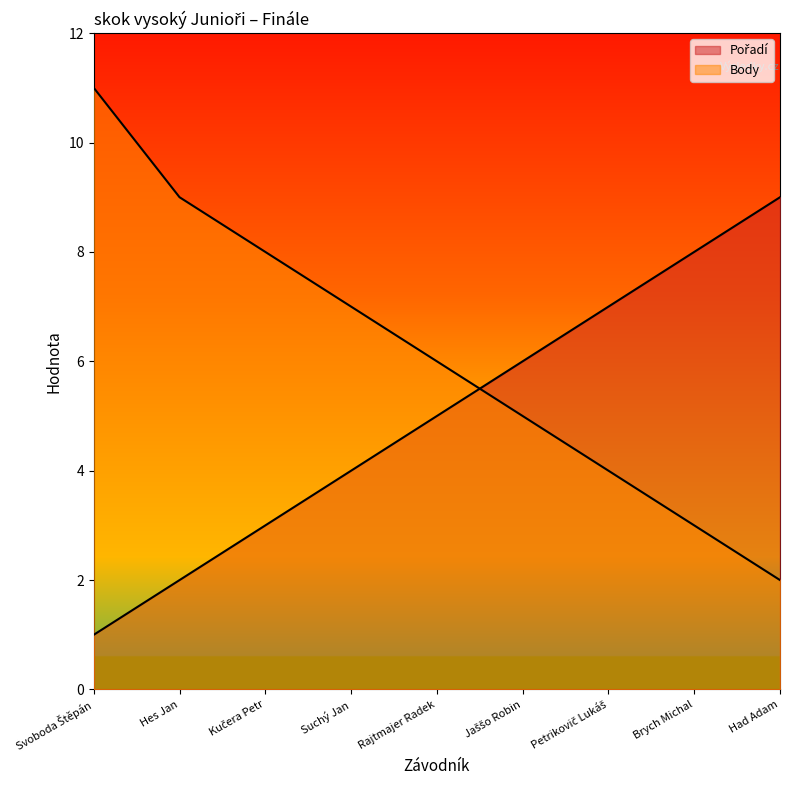

Does the chart have visible grid lines?

No